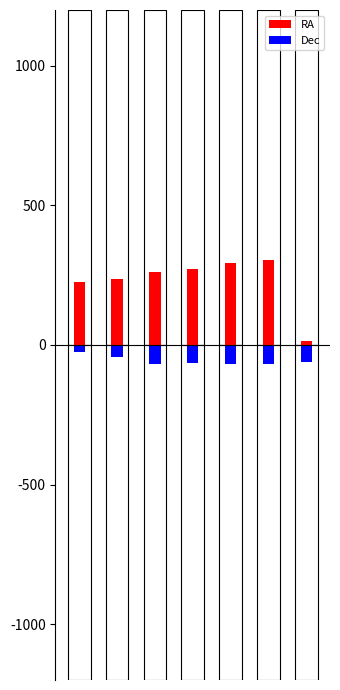

Which has a higher value, 0 or 1?

1